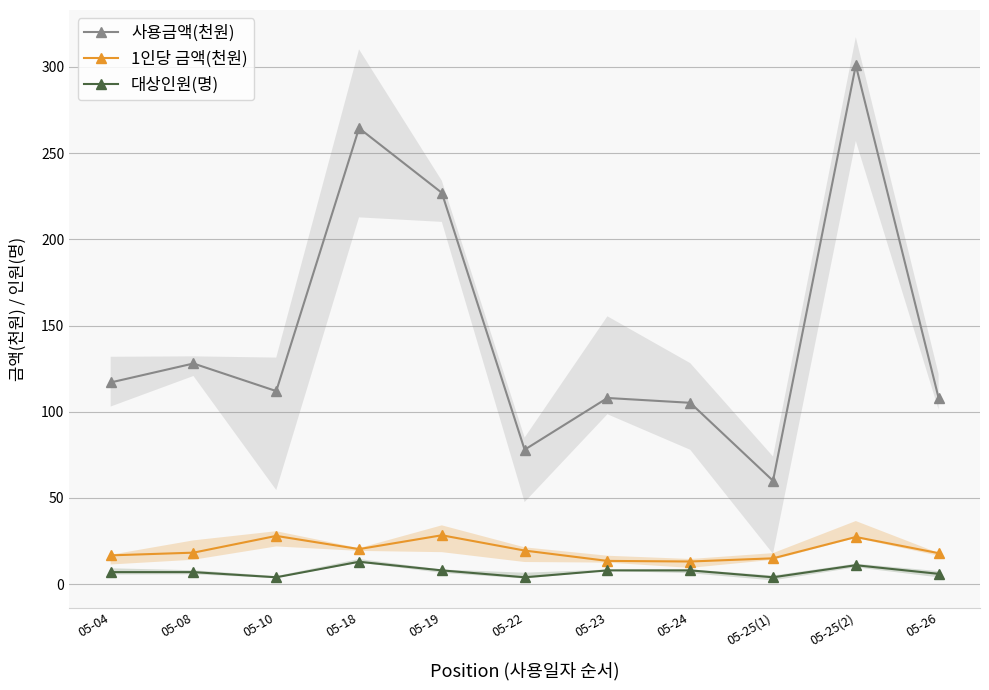

Does the chart have visible grid lines?

Yes